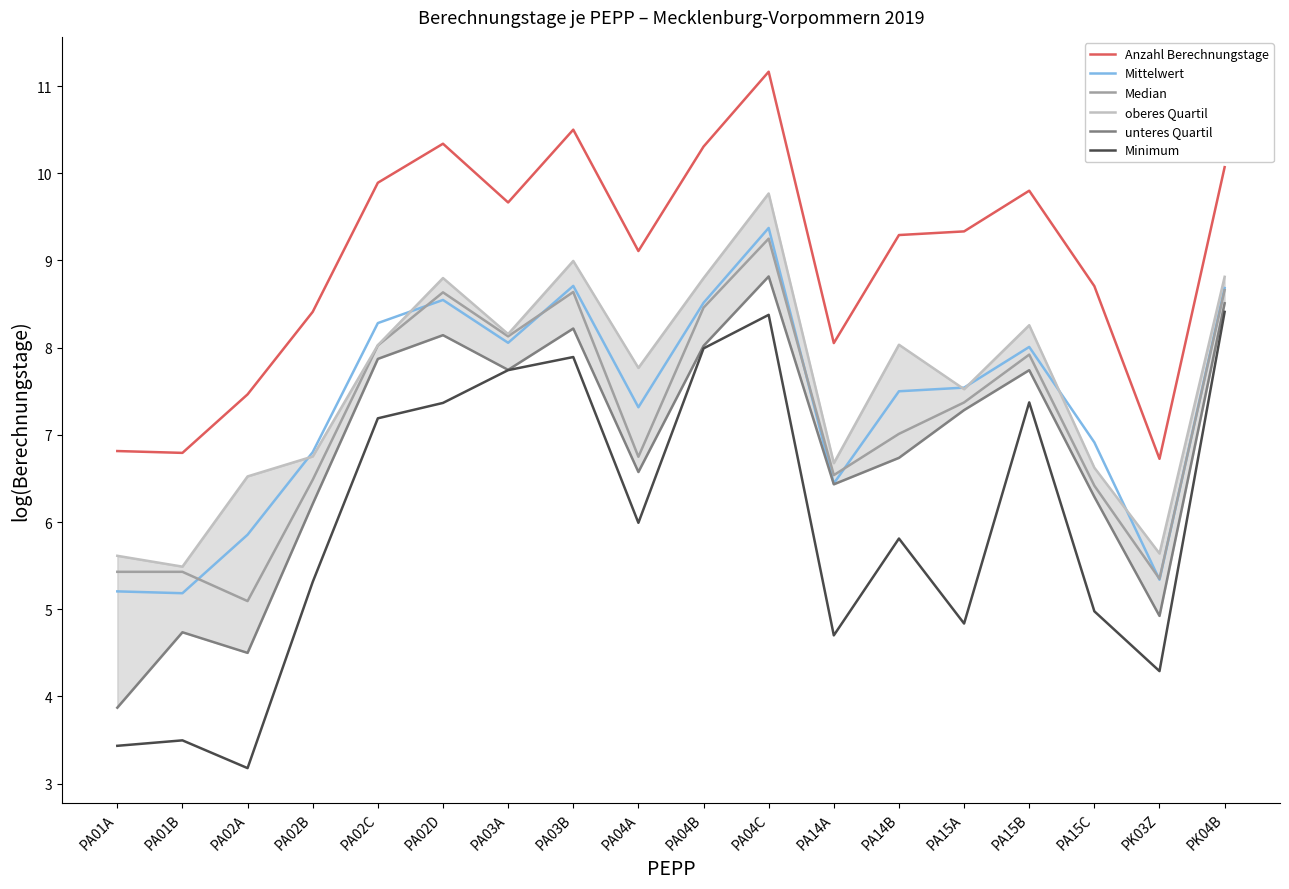

True or false: oberes Quartil and Anzahl Berechnungstage intersect in this chart.

False